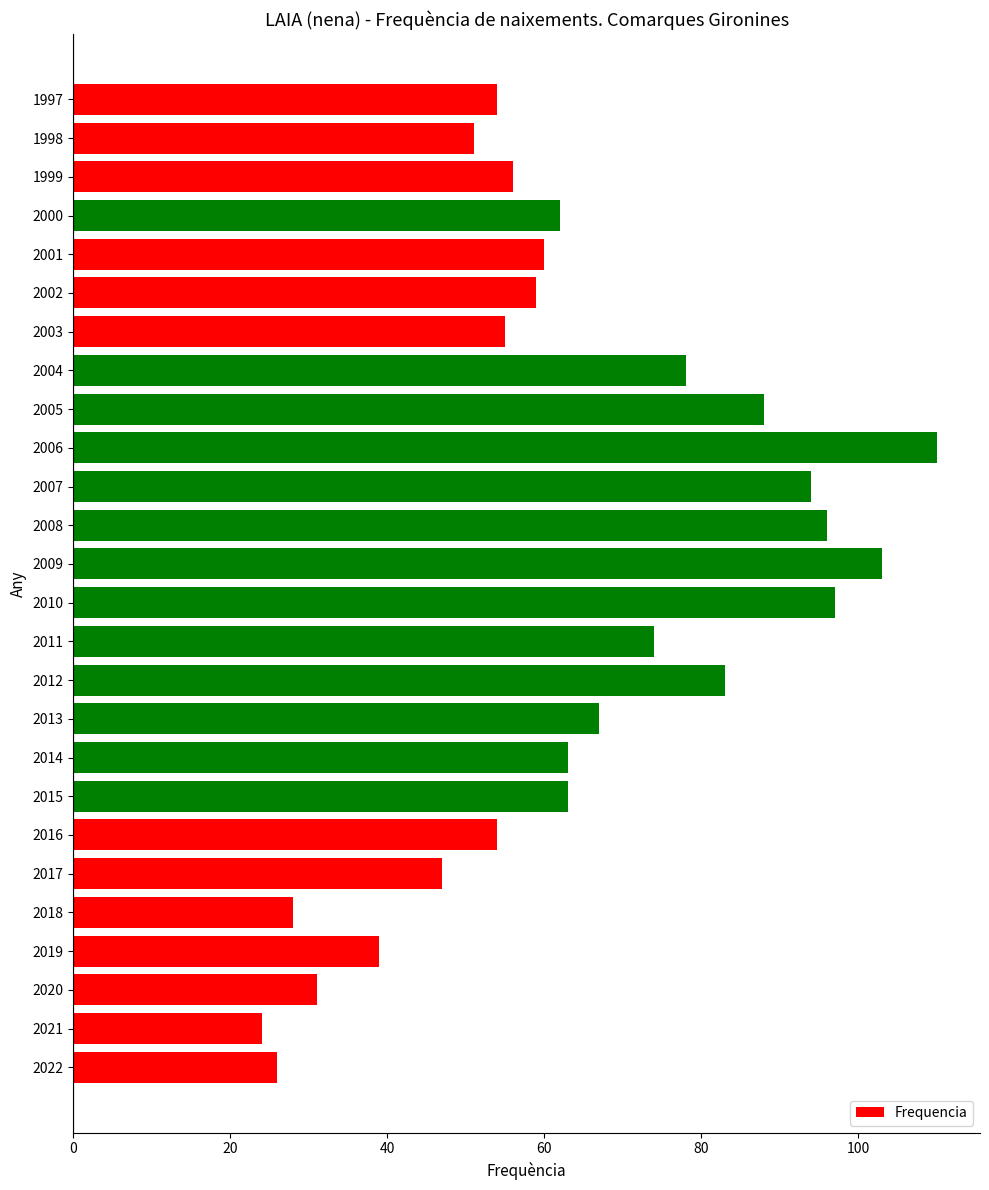

What is the smallest value displayed?

24